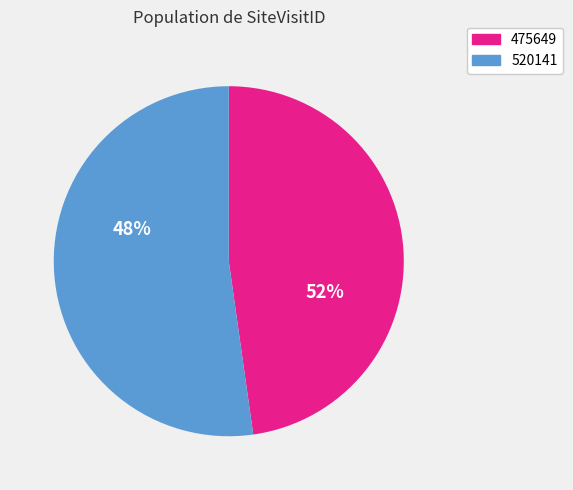

Which has a higher value, 520141 or 475649?

520141